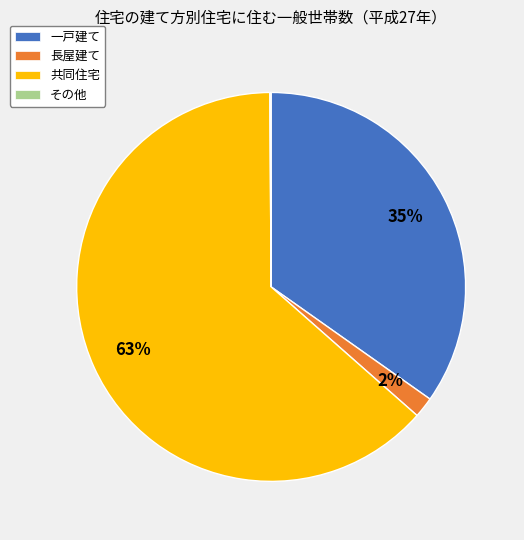

Is it true that 長屋建て is 9% of the pie?

False